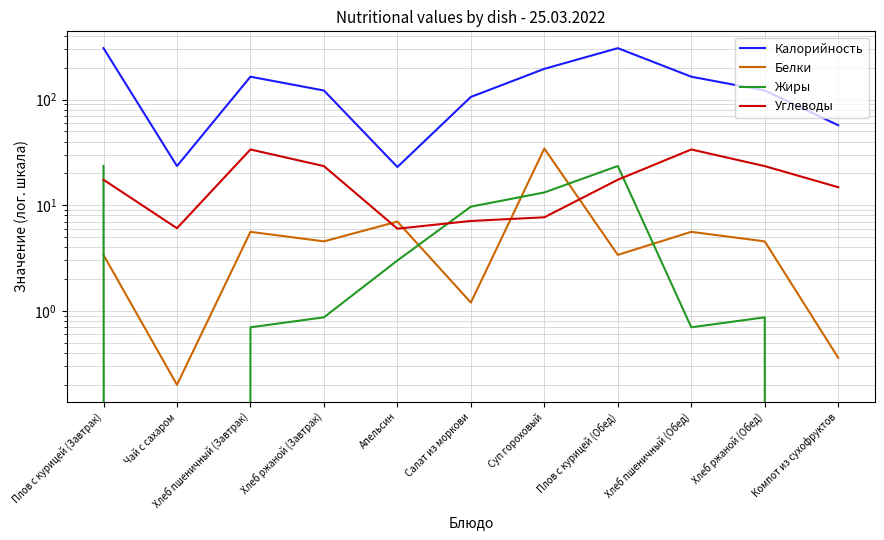

What is the spread (max minus min) of values at Суп гороховый?

187.6